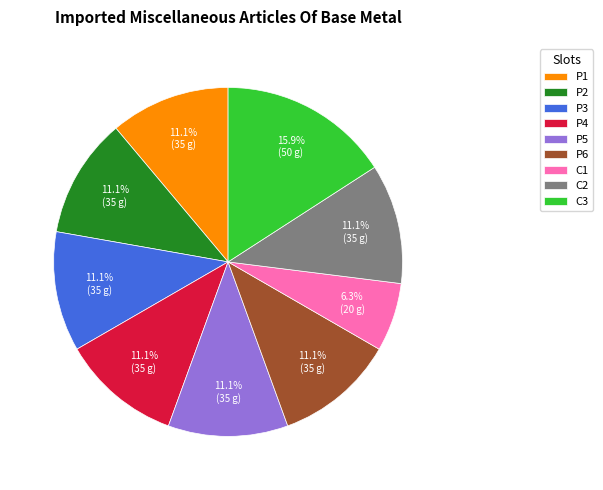

To the nearest percent, what is the combined percentage of C2 and C1?

17%